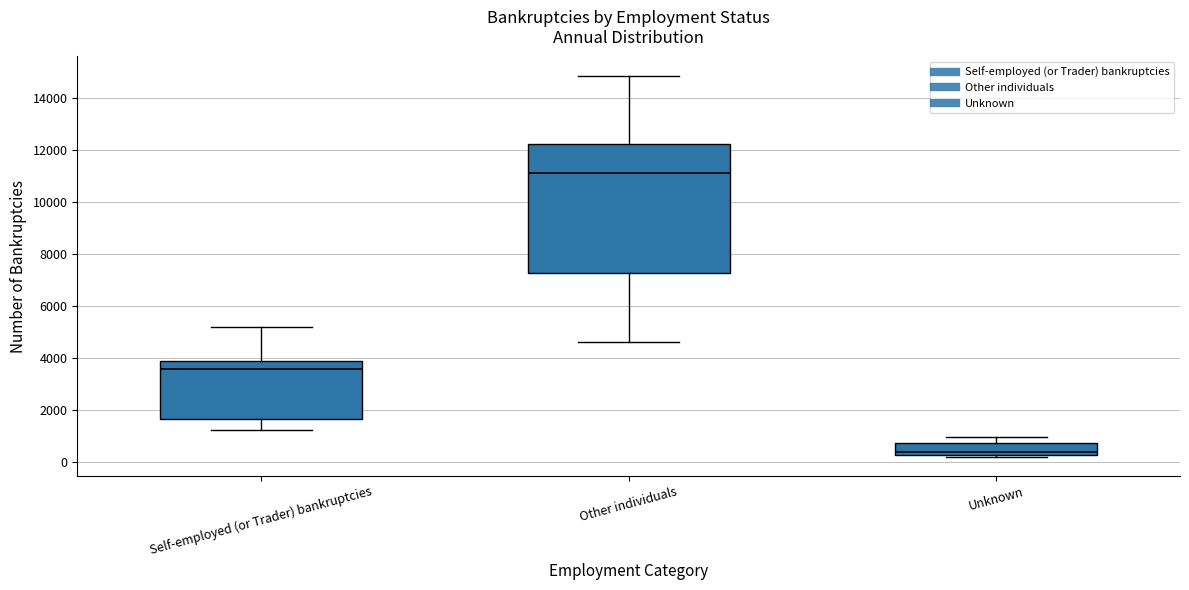

Reading left to right, read every box against the y-axis: the position of its median line, the range the box covers, and the ends of its whiskers. The values are not printed on the chart, so give them approximately, as read against the axis.

Self-employed (or Trader) bankruptcies: median 3600, box 1600 to 3800, whiskers 1200 to 5200
Other individuals: median 11200, box 7200 to 12200, whiskers 4600 to 14800
Unknown: median 400, box 200 to 800, whiskers 200 to 1000